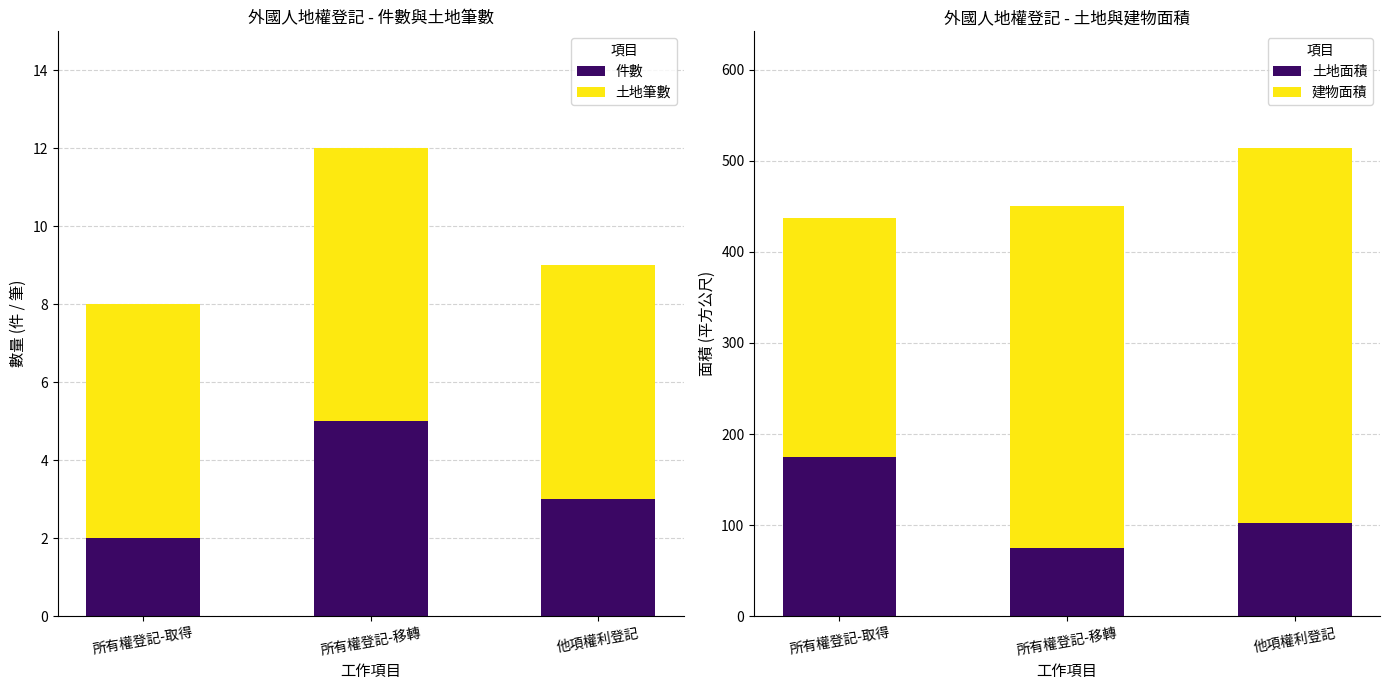

Reading left to right, extract all data points from this chart.

件數: 2.0	5.0	3.0
土地筆數: 6.0	7.0	6.0
土地面積: 174.5	74.4	102.5
建物面積: 263.2	375.5	411.2